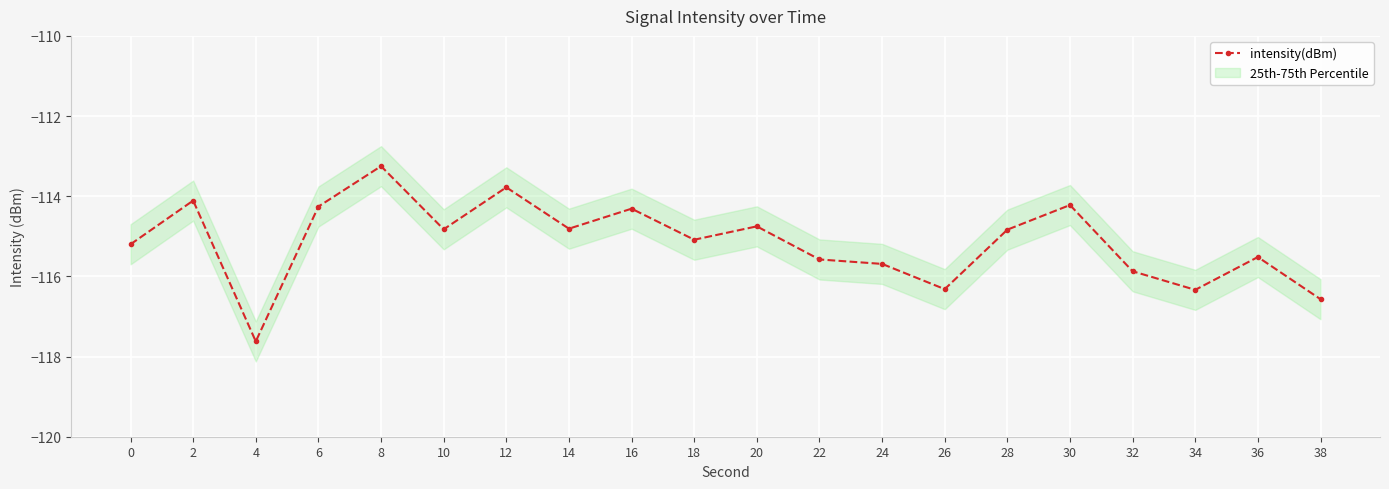

Rank the categories by value from highest to lowest.

8, 12, 2, 30, 6, 16, 20, 14, 10, 28, 18, 0, 36, 22, 24, 32, 26, 34, 38, 4